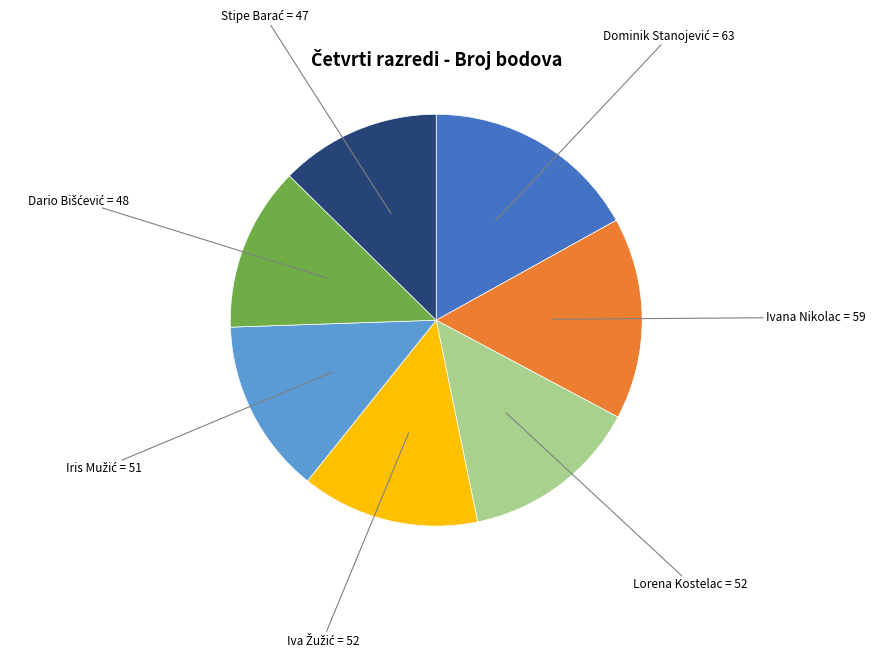

Does any single category account for the majority?

No